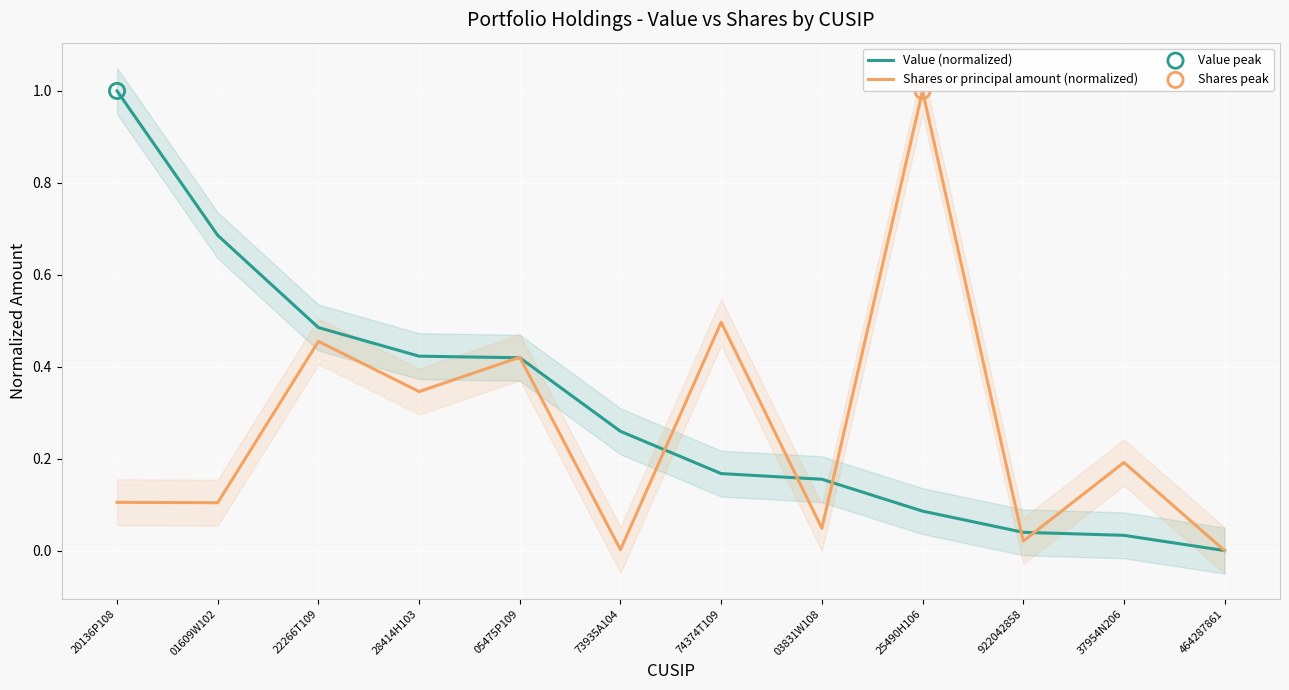

What is the total value across all series at 37954N206?

0.2